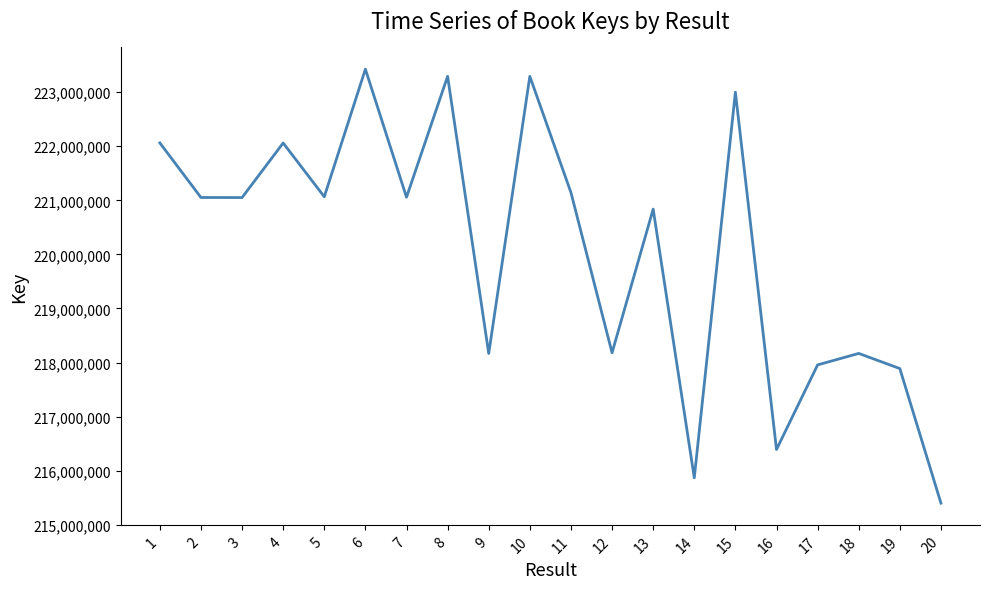

What is the sum of all values?

4401362396